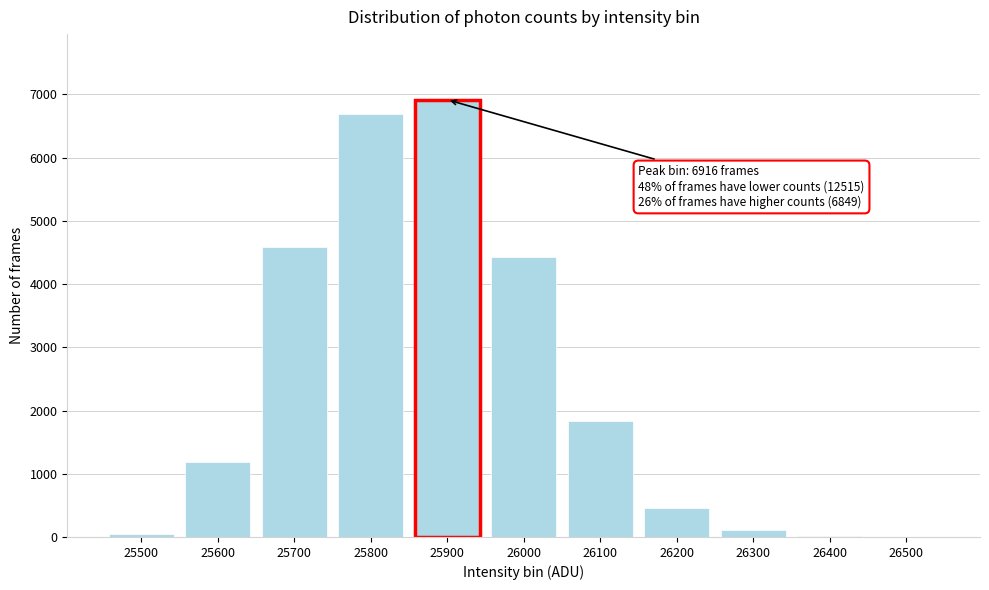

Which has a higher value, 25900 or 25700?

25900